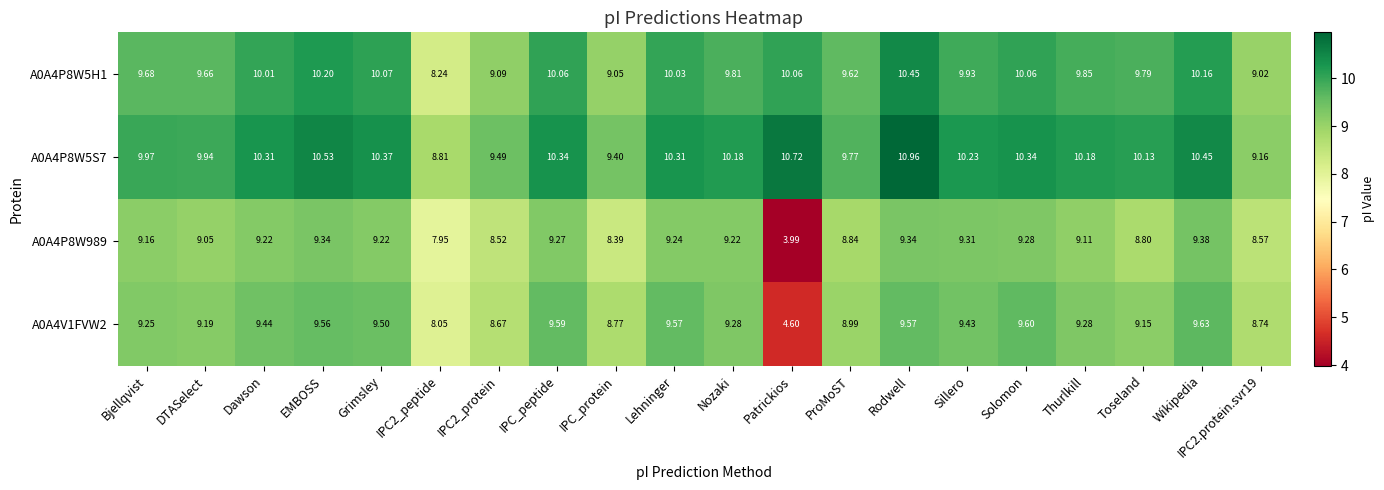

At which category does the chart reach its peak across all series?

Rodwell